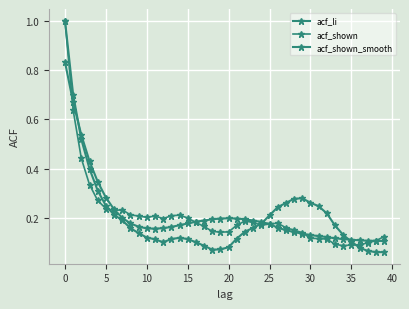

What is the label of the 6th point from the right?

34